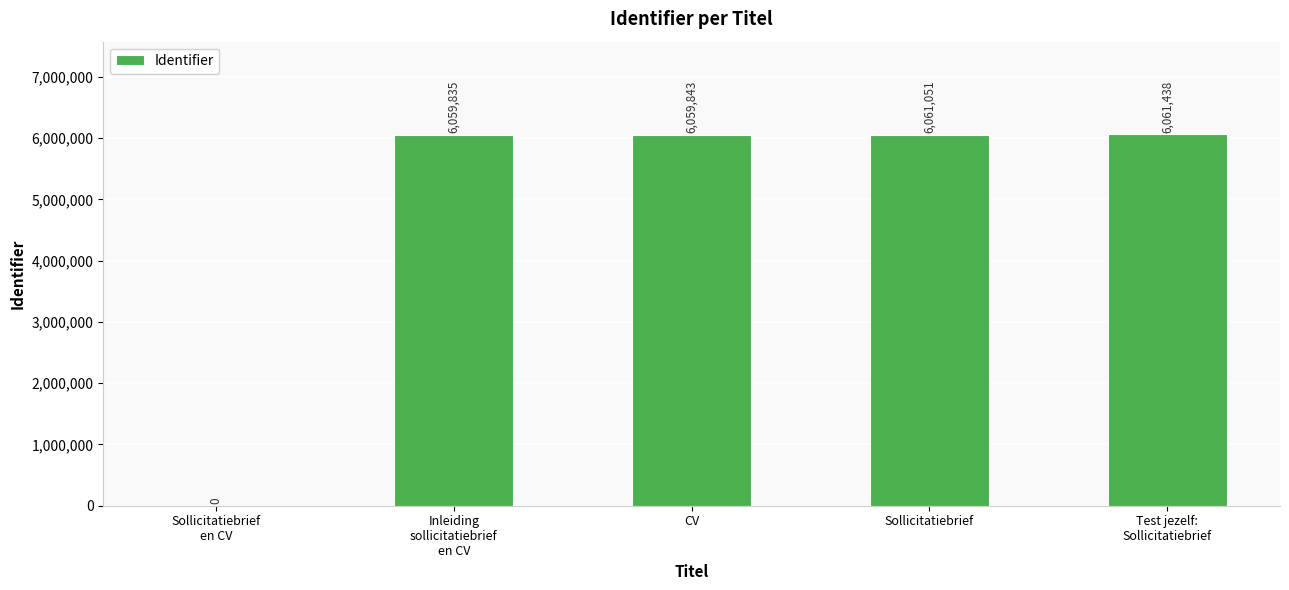

True or false: the data shows 0 at Sollicitatiebrief
en CV.

True